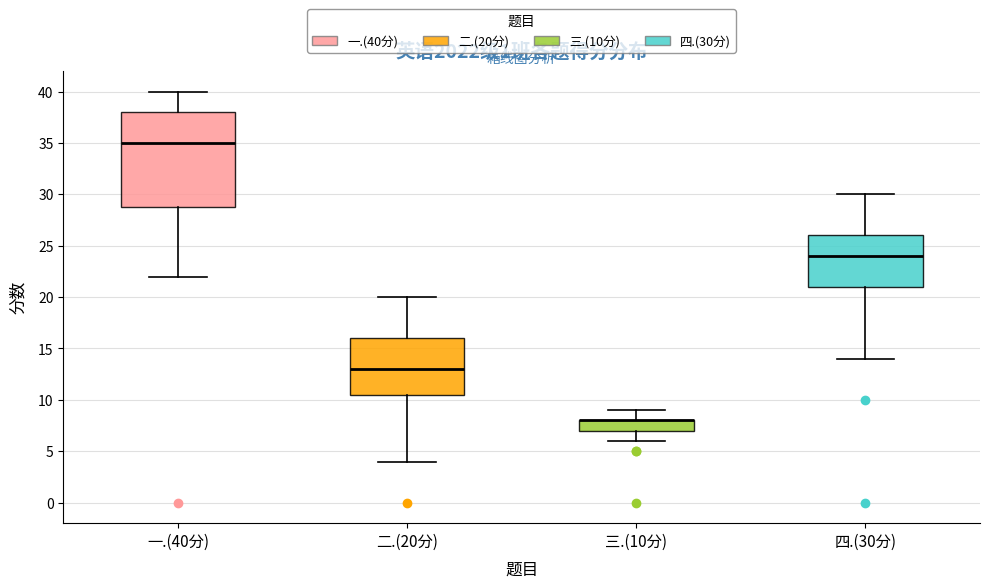

Which box is the tallest, from its lower edge to its upper edge?

一.(40分)